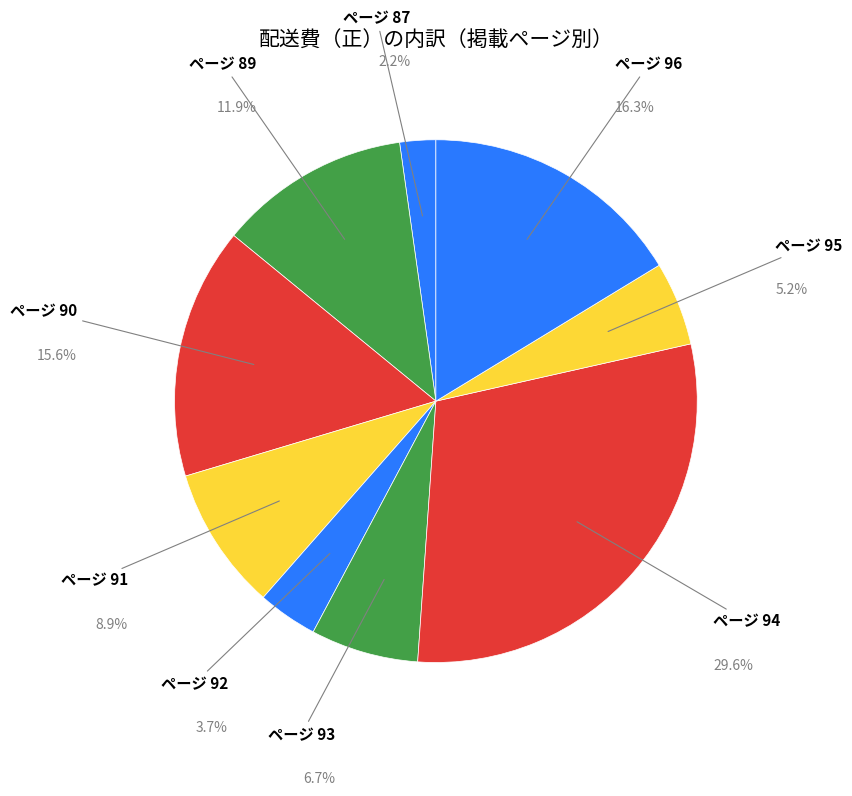

How many segments does this pie chart have?

9